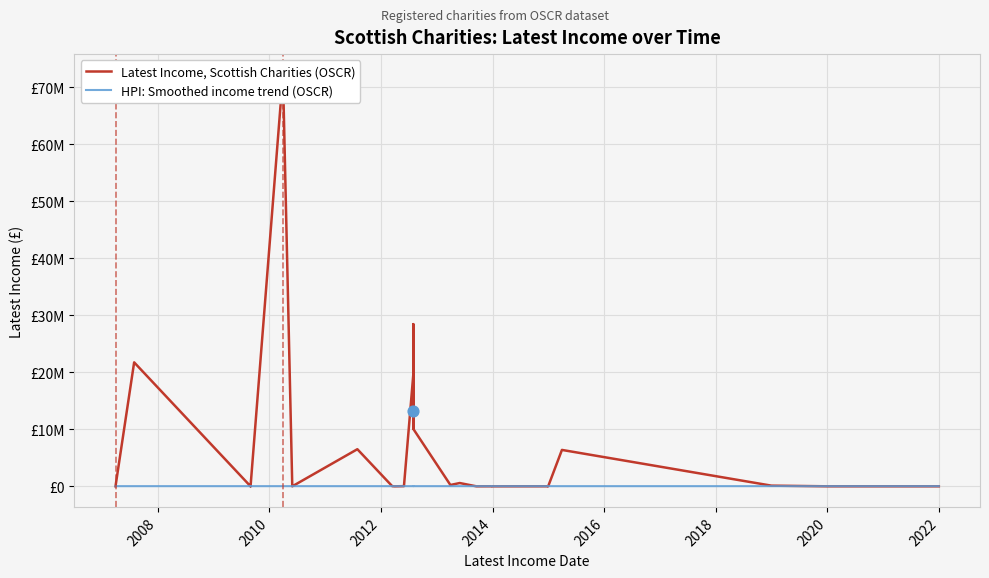

Which series has the largest total across all categories?

Latest Income, Scottish Charities (OSCR)